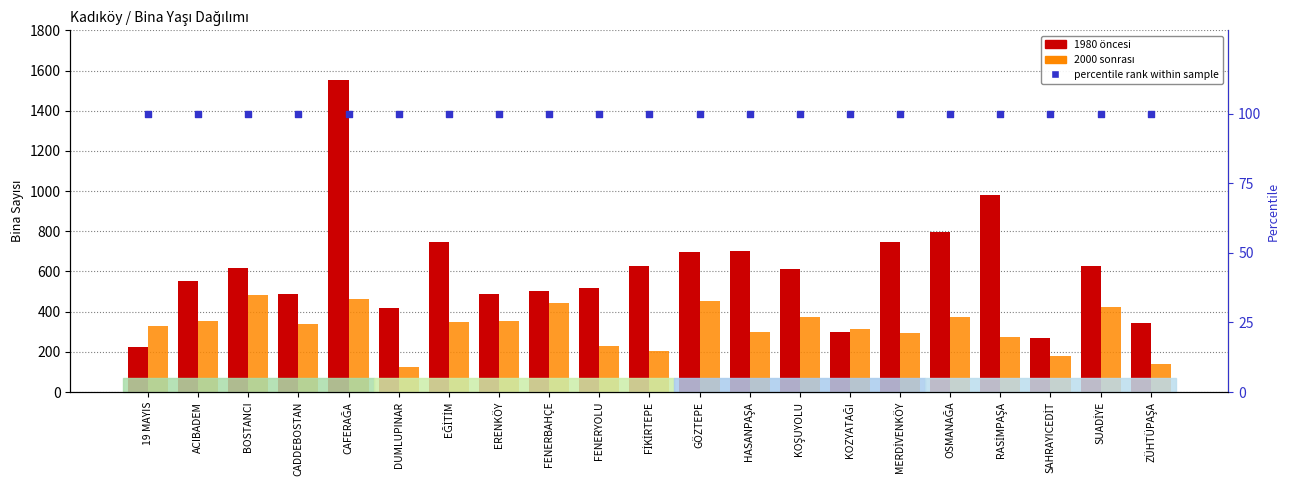

Which series reaches the maximum Y coordinate?

1980 öncesi